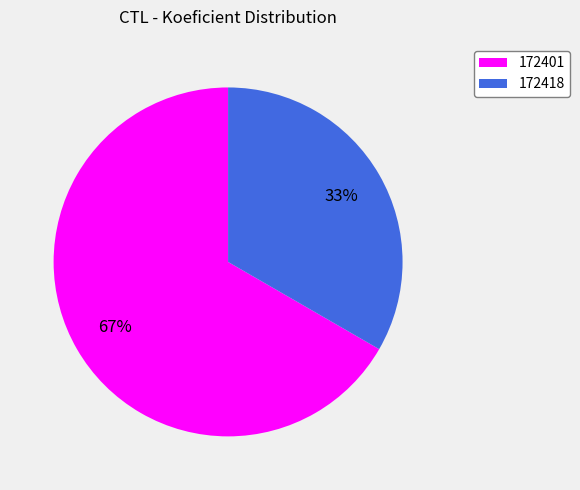

How many segments does this pie chart have?

2